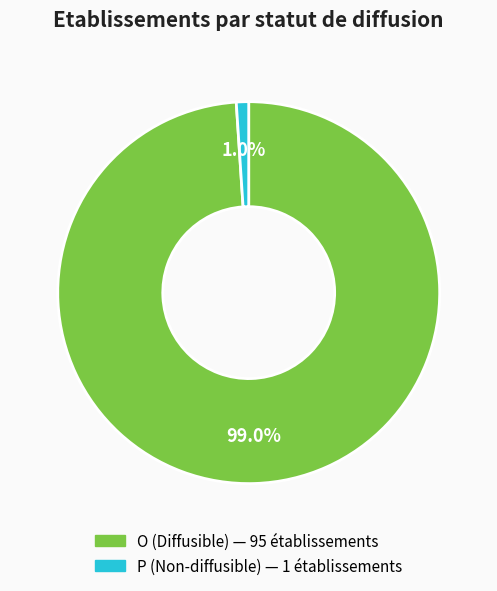

What is the majority slice?

O